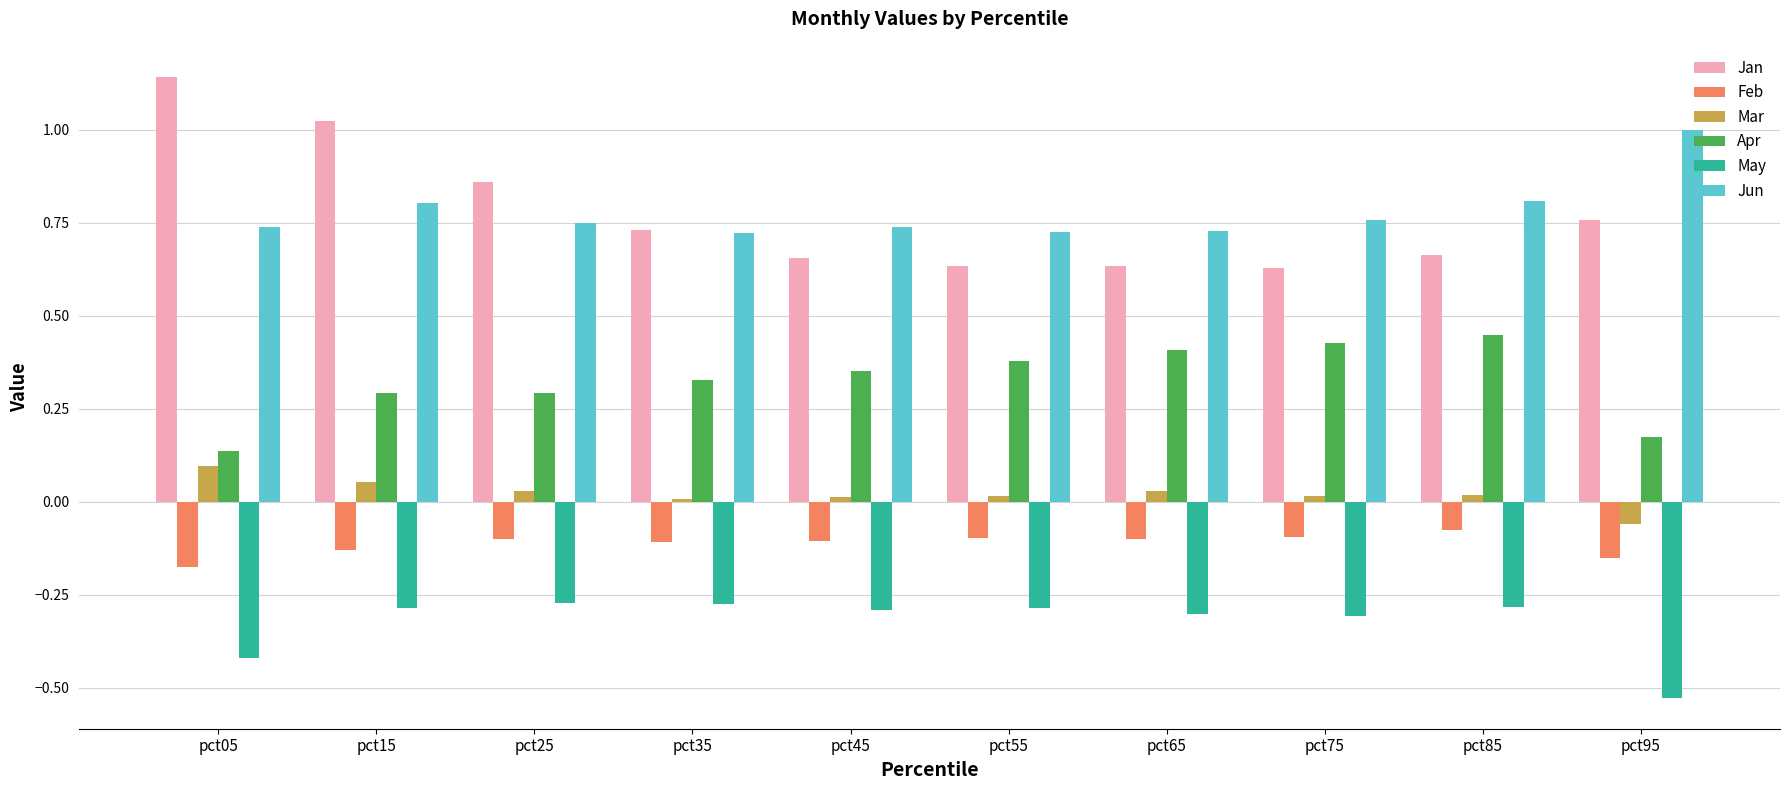

What is the difference between the highest and lowest values at pct15?

1.3